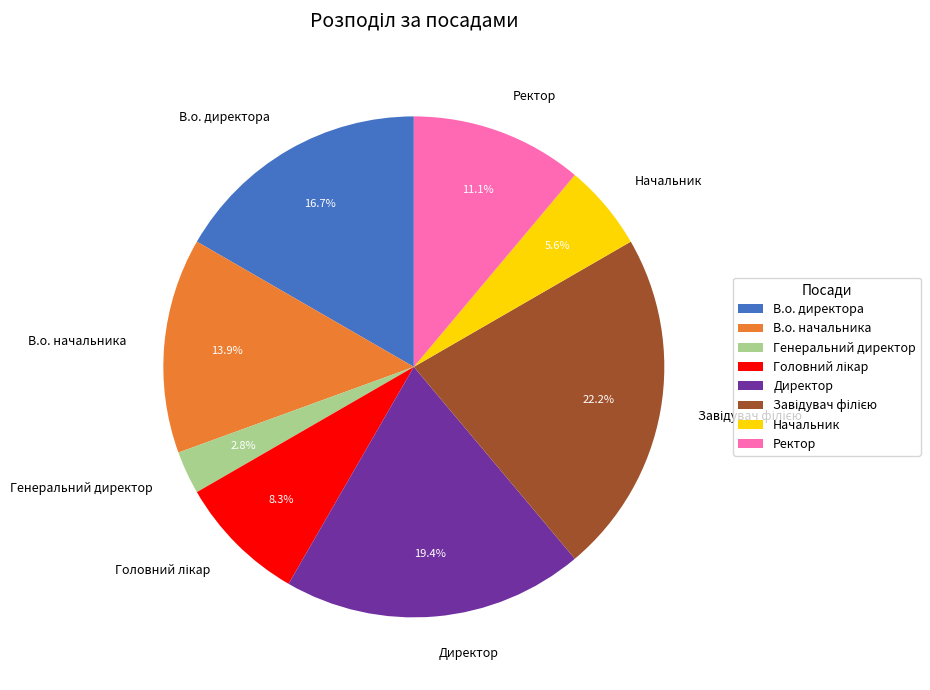

What is the ratio of the value at В.о. директора to the value at Директор?

0.9